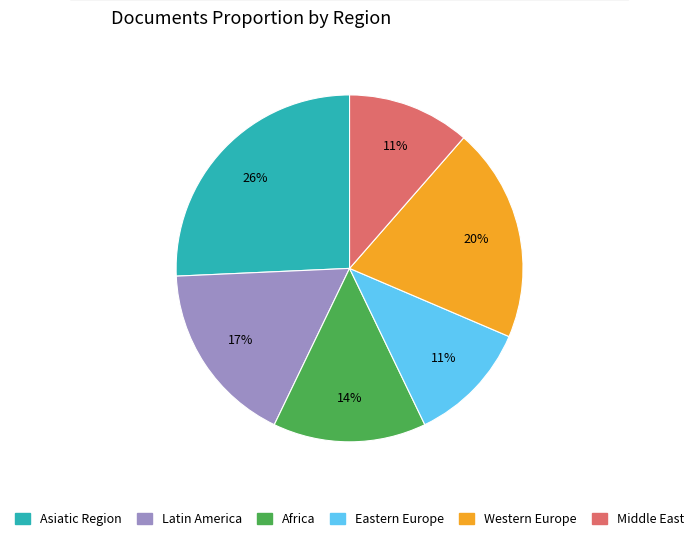

To the nearest percent, what percentage of the pie is Eastern Europe?

11%